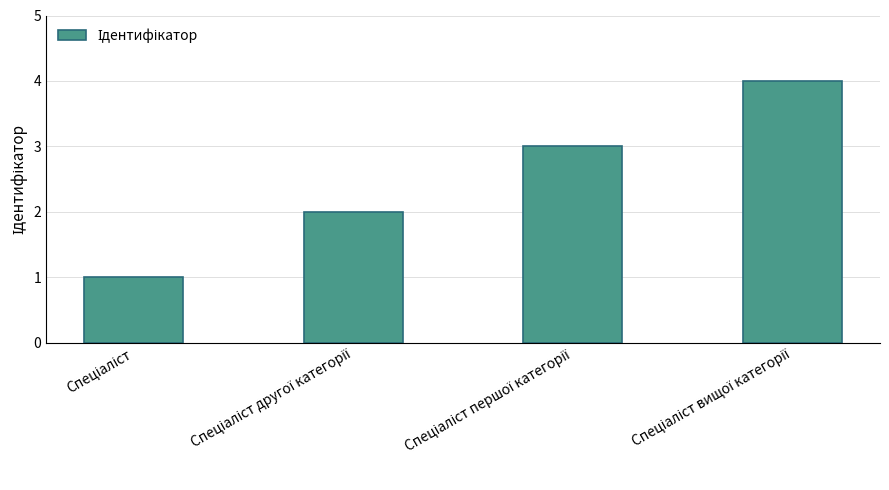

What is the sum of all values?

10